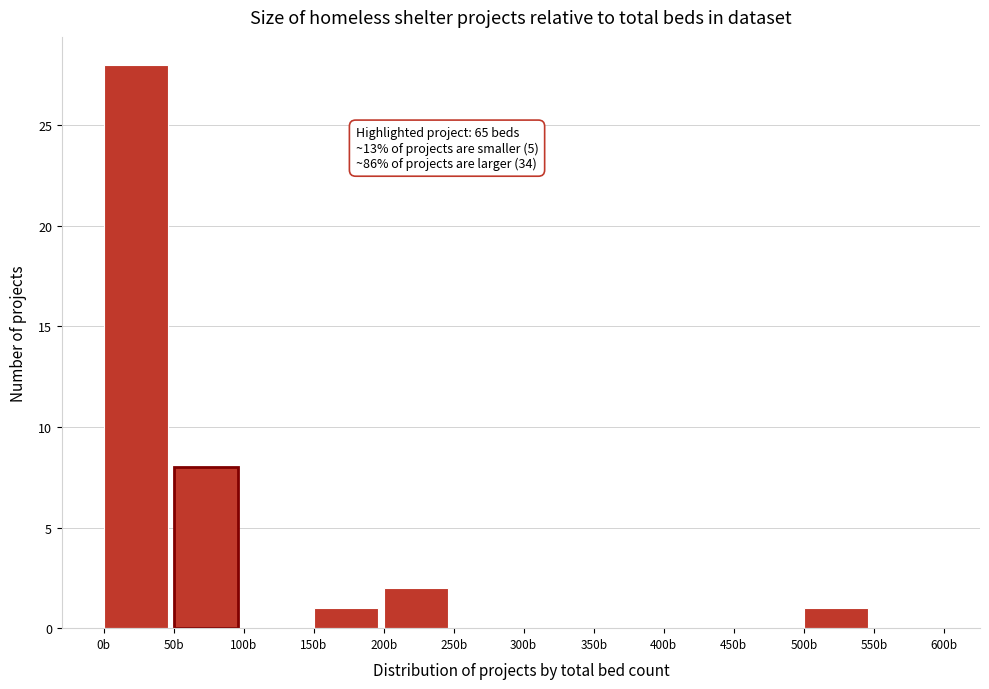

Over which range of the x-axis is the bar tallest?

0 to 50